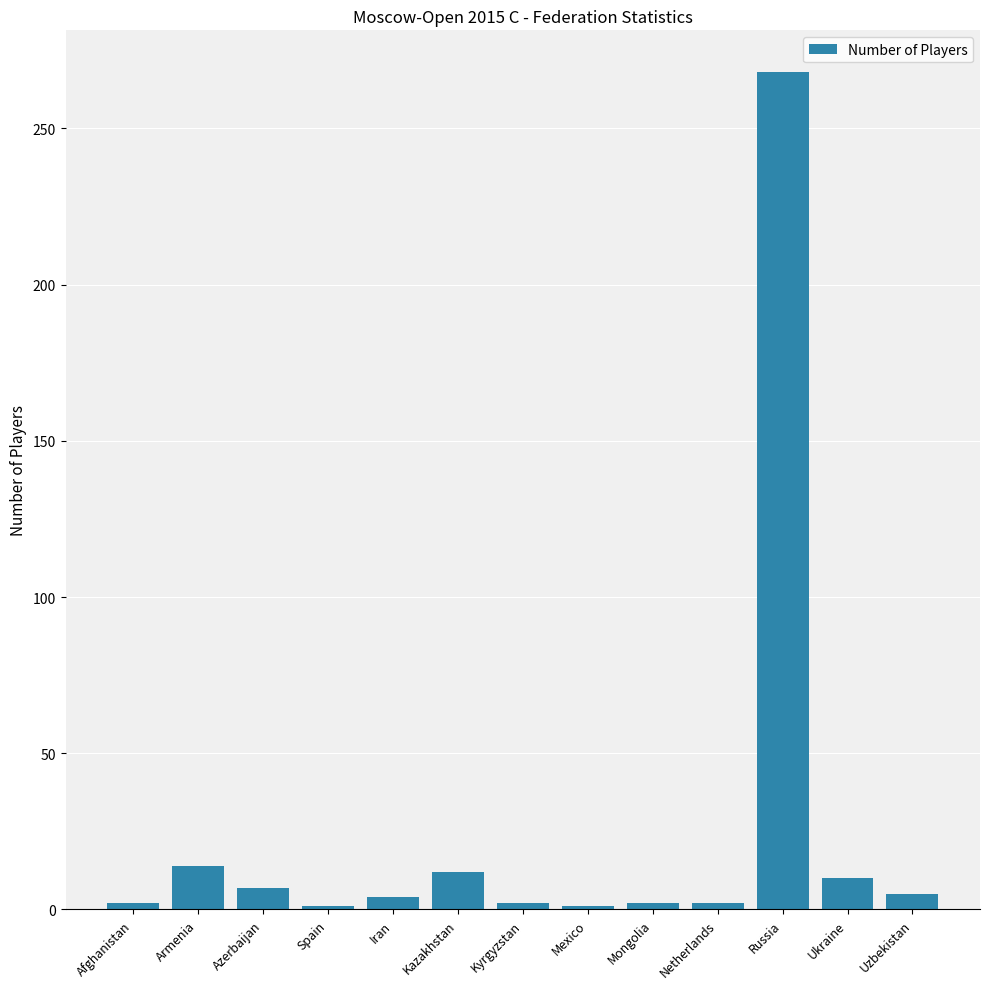

The value at Russia is 268. True or false?

True